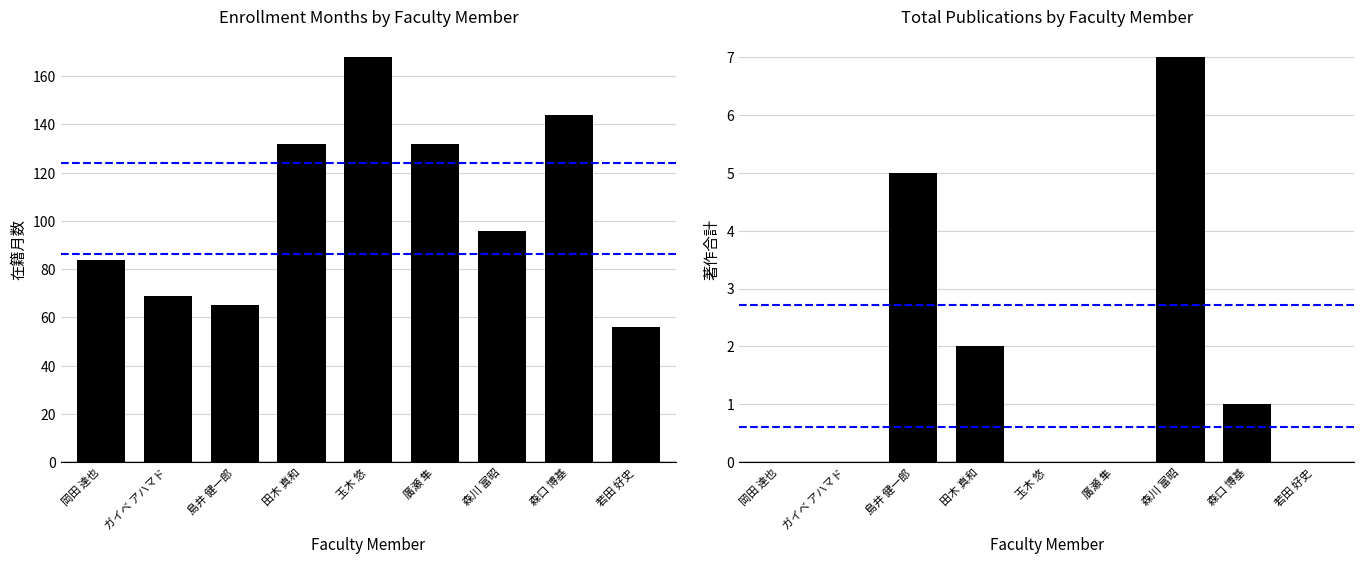

Rank the categories by 在籍月数 value from highest to lowest.

玉木 悠, 森口 博基, 田木 真和, 廣瀬 隼, 森川 富昭, 岡田 達也, ガイベ アハマド, 島井 健一郎, 若田 好史